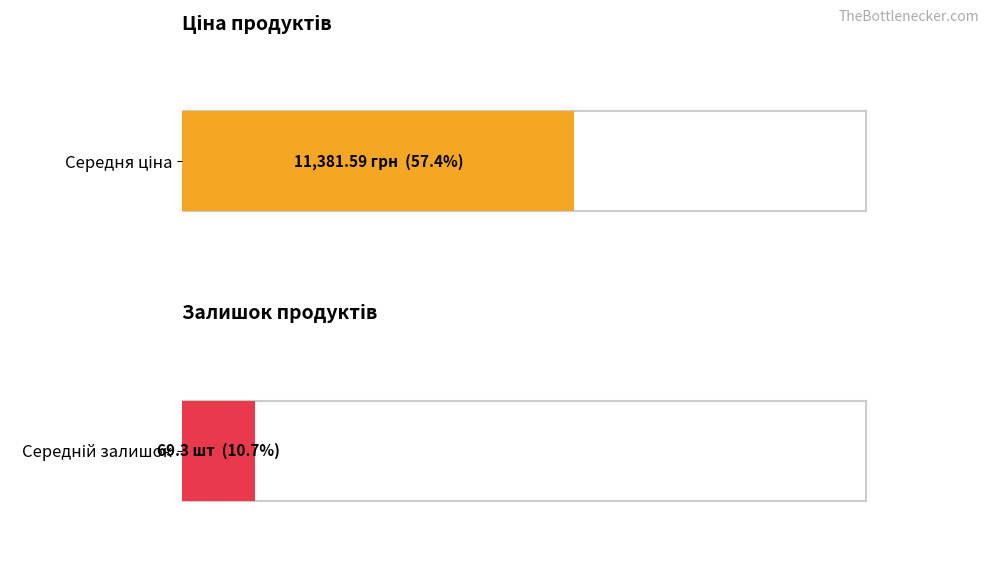

Rank the series by their maximum value, from lowest to highest.

Залишок, Ціна